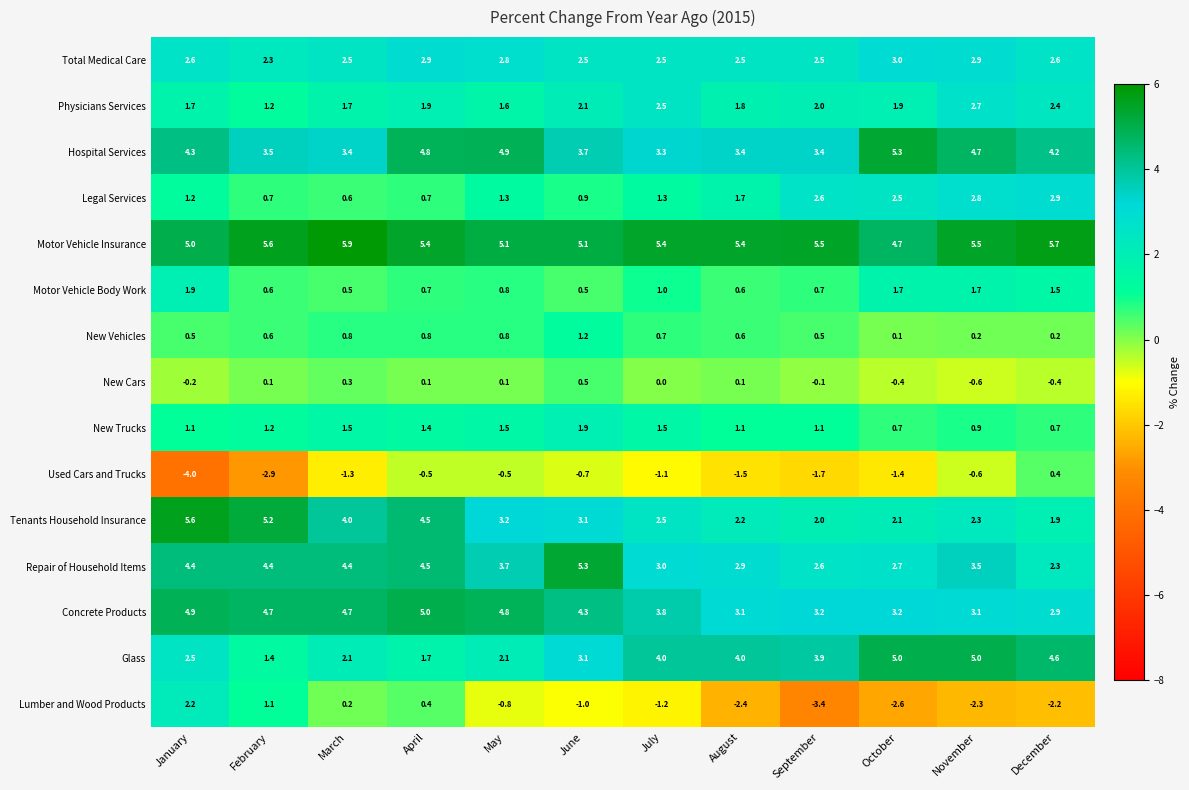

At which category does the chart reach its minimum across all series?

January